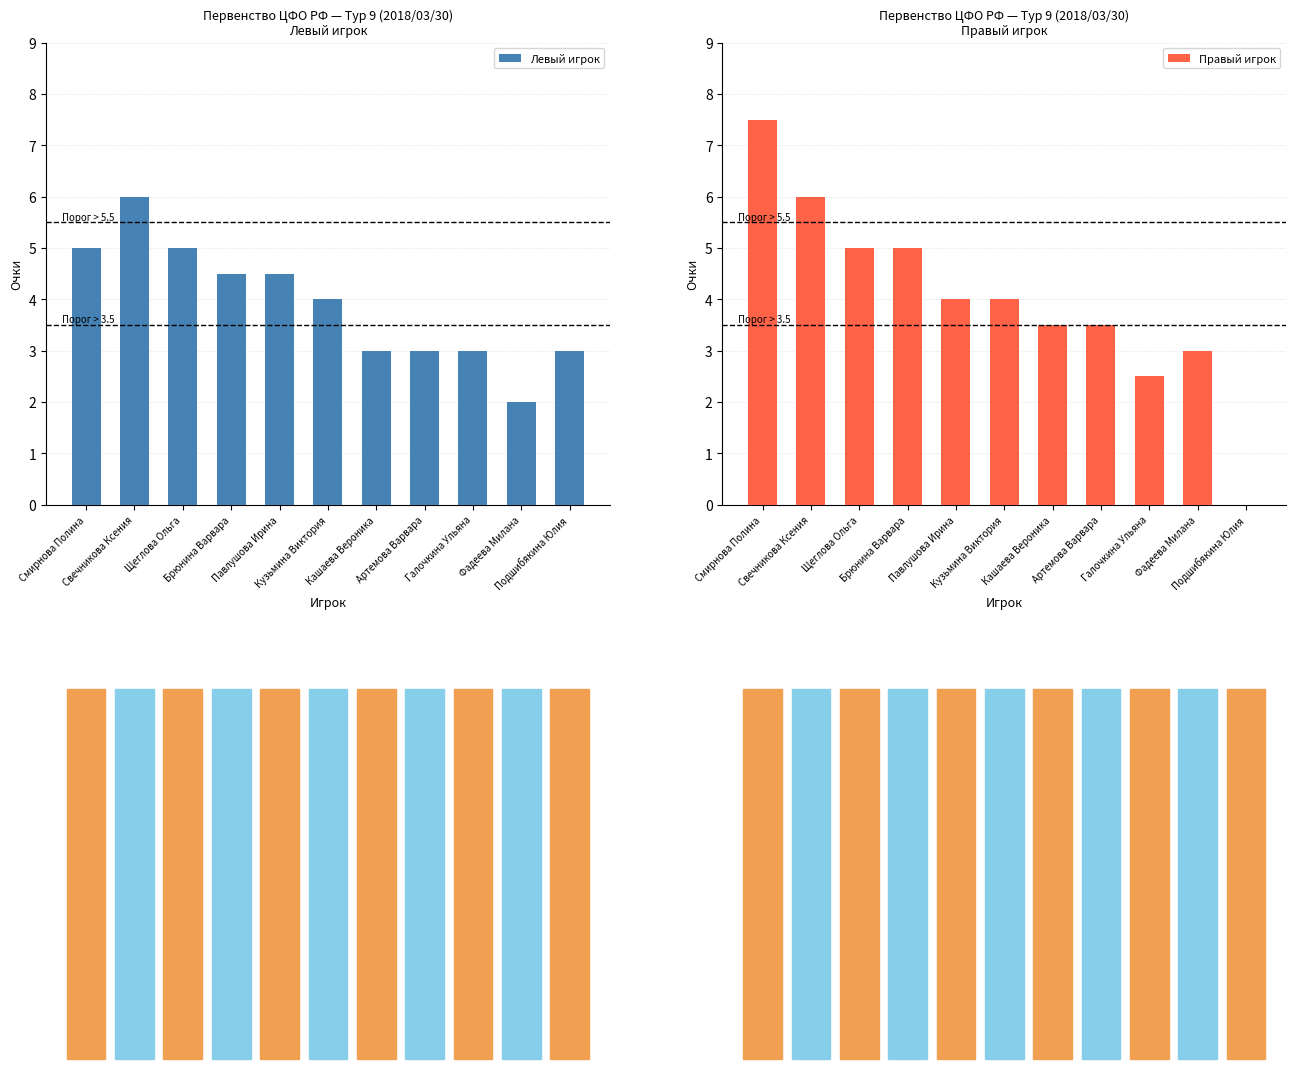

Reading left to right, list all the values displayed in this chart.

Левый игрок: Смирнова Полина=5.0	Свечникова Ксения=6.0	Щеглова Ольга=5.0	Брюнина Варвара=4.5	Павлушова Ирина=4.5	Кузьмина Виктория=4.0	Кашаева Вероника=3.0	Артемова Варвара=3.0	Галочкина Ульяна=3.0	Фадеева Милана=2.0	Подшибякина Юлия=3.0
Правый игрок: Смирнова Полина=7.5	Свечникова Ксения=6.0	Щеглова Ольга=5.0	Брюнина Варвара=5.0	Павлушова Ирина=4.0	Кузьмина Виктория=4.0	Кашаева Вероника=3.5	Артемова Варвара=3.5	Галочкина Ульяна=2.5	Фадеева Милана=3.0	Подшибякина Юлия=0.0